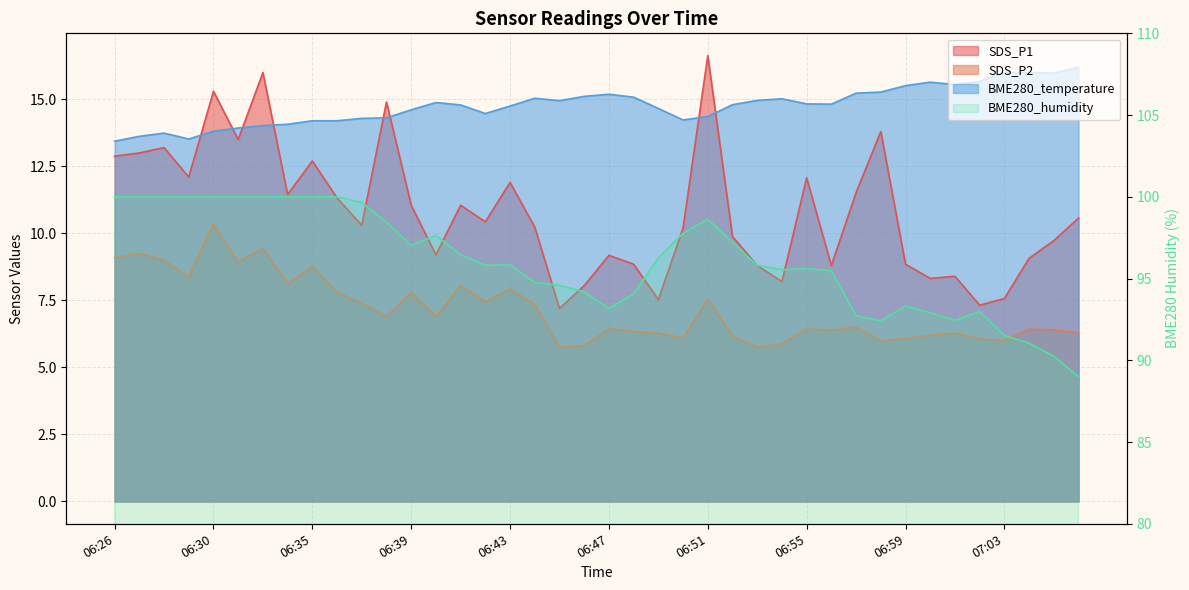

What is the difference between the SDS_P2 values at 06:30 and 07:04?

3.9